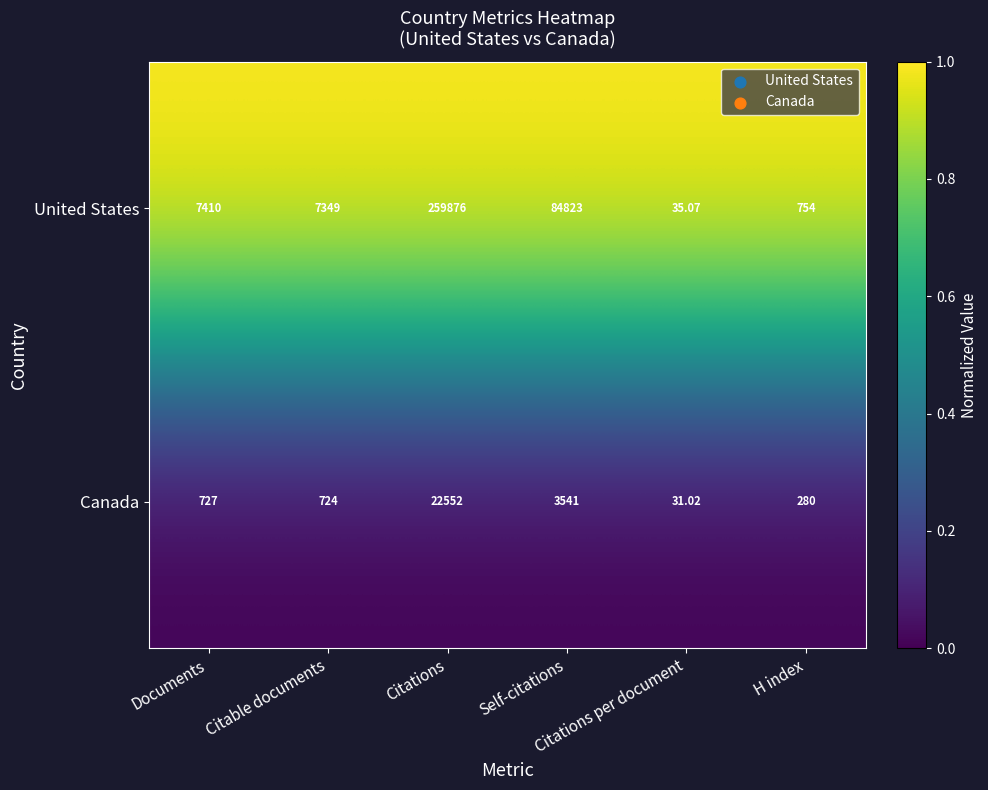

Rank the series by their maximum value, from highest to lowest.

United States, Canada